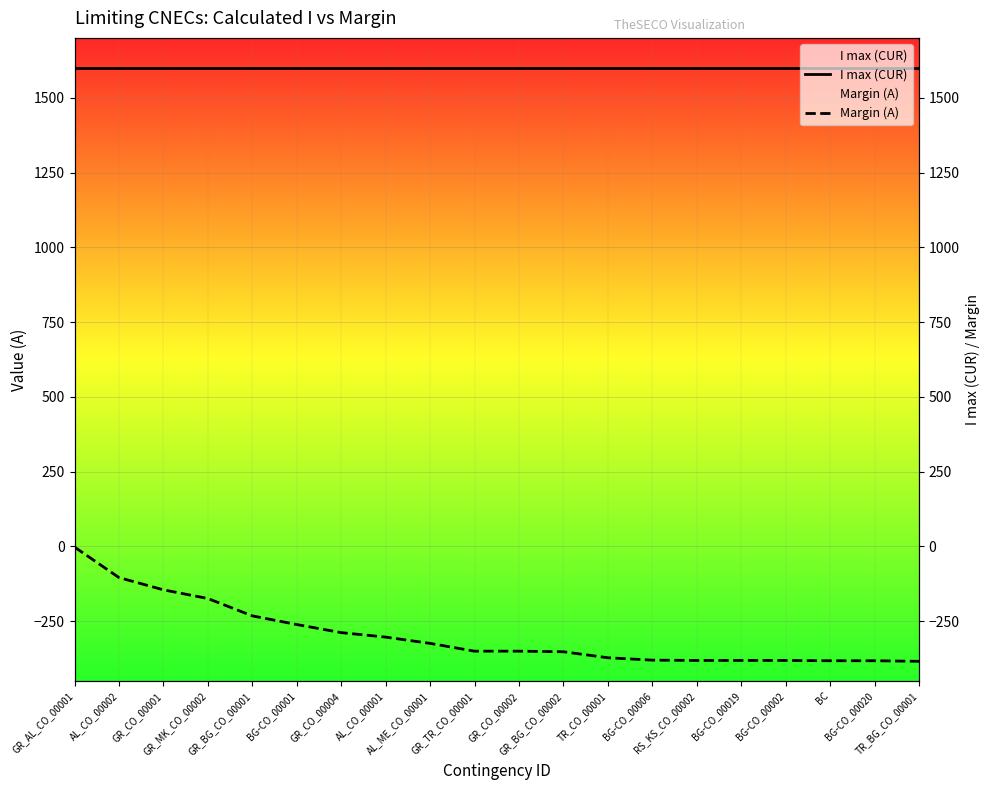

Rank the categories by I max (CUR) value from highest to lowest.

GR_AL_CO_00001, AL_CO_00002, GR_CO_00001, GR_MK_CO_00002, GR_BG_CO_00001, BG-CO_00001, GR_CO_00004, AL_CO_00001, AL_ME_CO_00001, GR_TR_CO_00001, GR_CO_00002, GR_BG_CO_00002, TR_CO_00001, BG-CO_00006, RS_KS_CO_00002, BG-CO_00019, BG-CO_00002, BC, BG-CO_00020, TR_BG_CO_00001